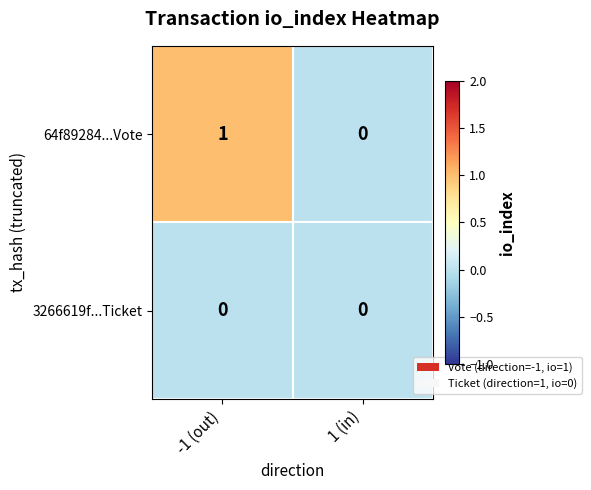

Is the value of 64f89284...Vote at -1 (out) greater than the value of 3266619f...Ticket at -1 (out)?

Yes